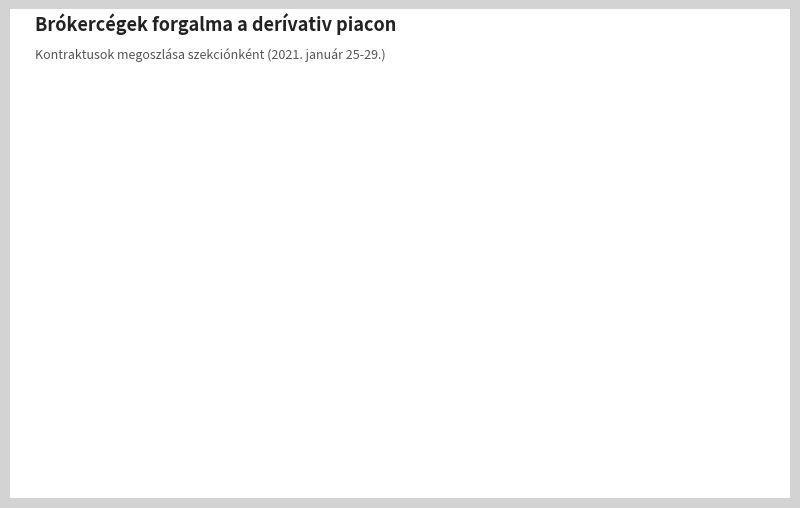

Is there a majority slice in this chart?

Yes